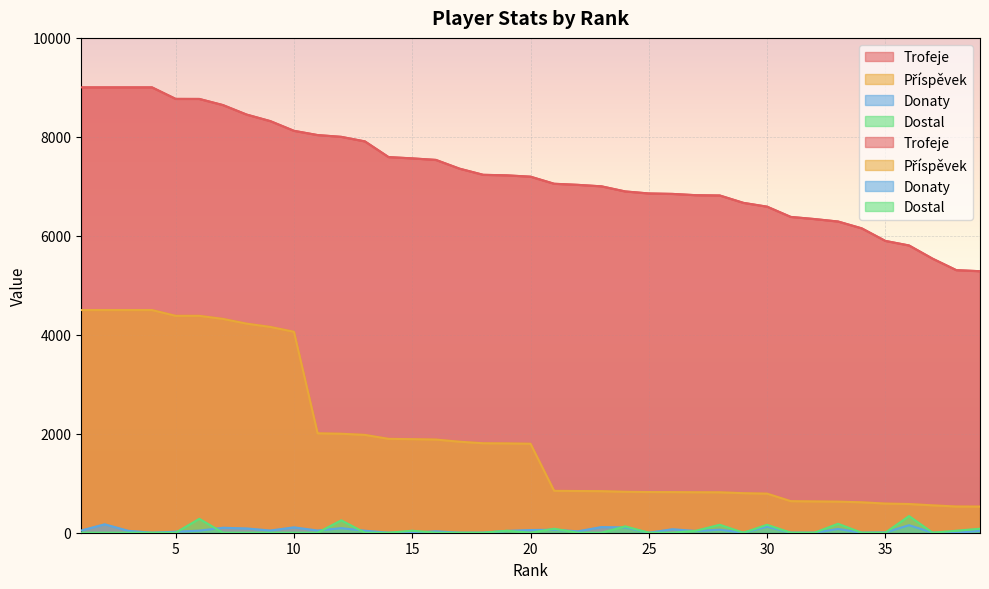

What is the value of the Donaty point at the 8th from the left?

86